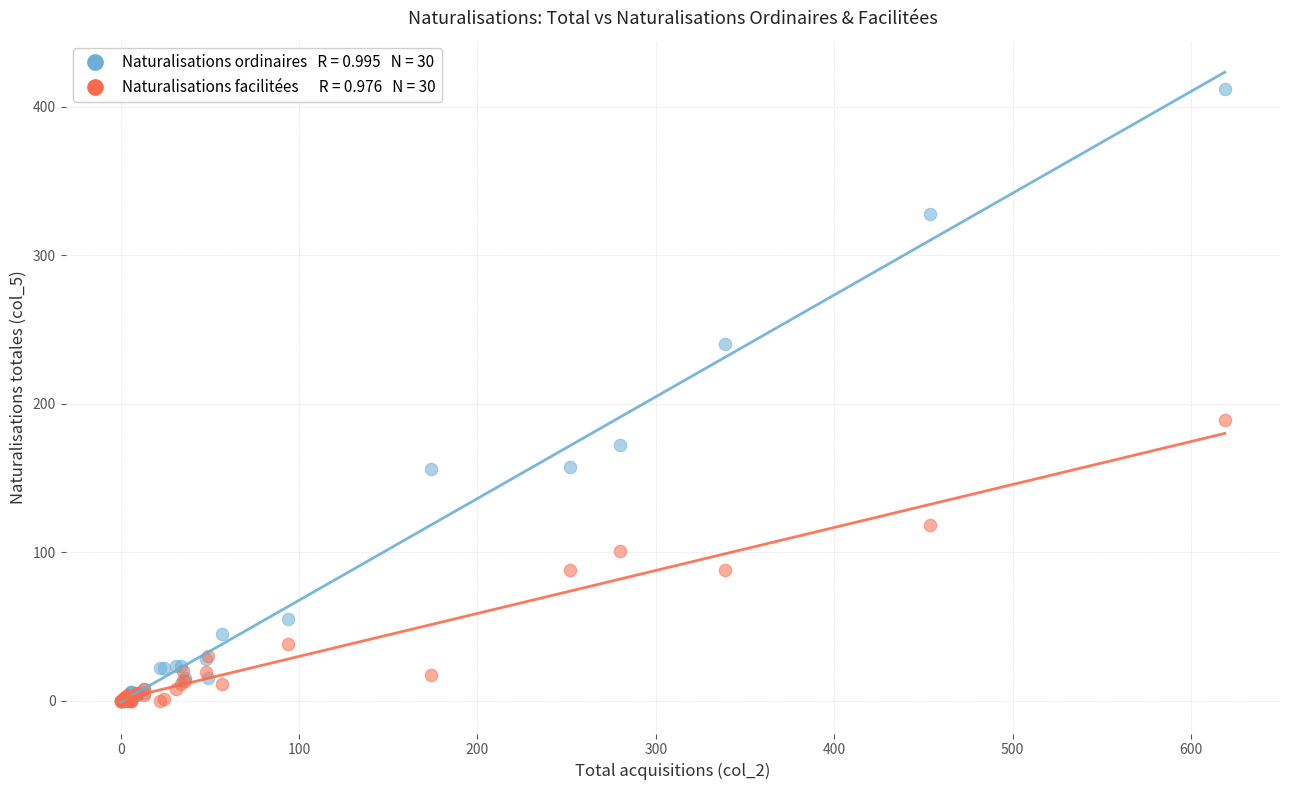

Across all series, what Y value is closest to 206?

189